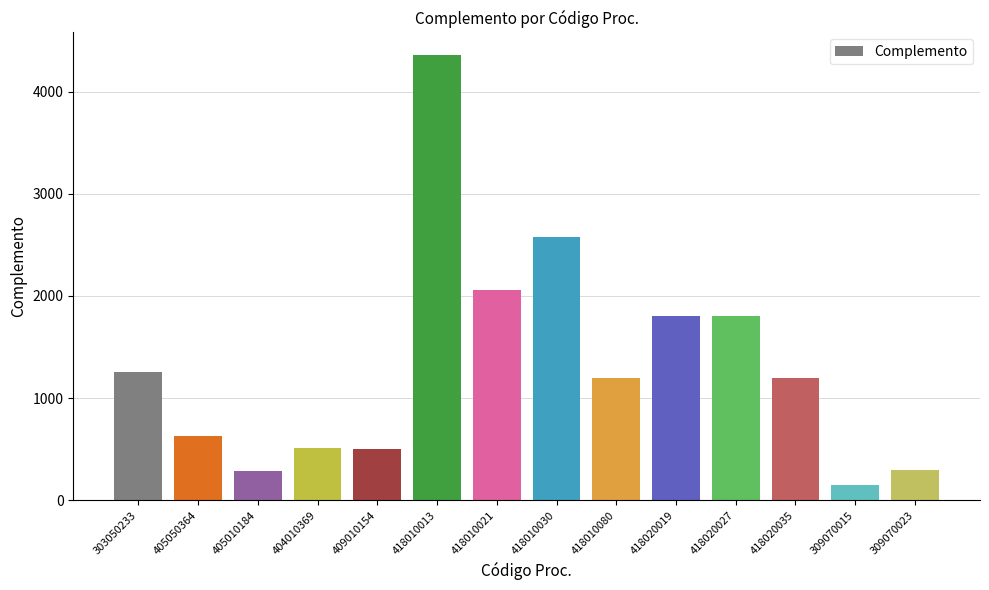

Which category has the highest value across all series?

418010013